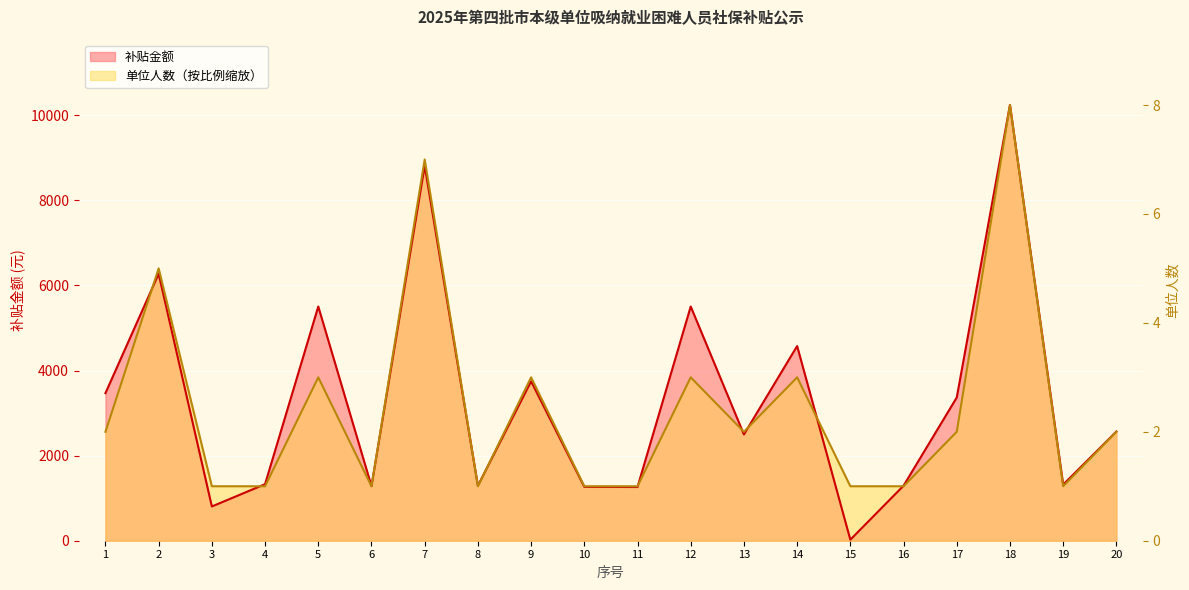

Reading left to right, what are all the values shown in this chart?

补贴金额: 1=3469.0	2=6274.4	3=805.0	4=1329.5	5=5506.0	6=1283.2	7=8811.5	8=1292.9	9=3747.1	10=1266.1	11=1262.7	12=5506.0	13=2498.1	14=4576.5	15=24.4	16=1292.9	17=3366.5	18=10242.0	19=1319.8	20=2566.4
单位人数: 1=2560.5	2=6401.2	3=1280.2	4=1280.2	5=3840.8	6=1280.2	7=8961.8	8=1280.2	9=3840.8	10=1280.2	11=1280.2	12=3840.8	13=2560.5	14=3840.8	15=1280.2	16=1280.2	17=2560.5	18=10242.0	19=1280.2	20=2560.5